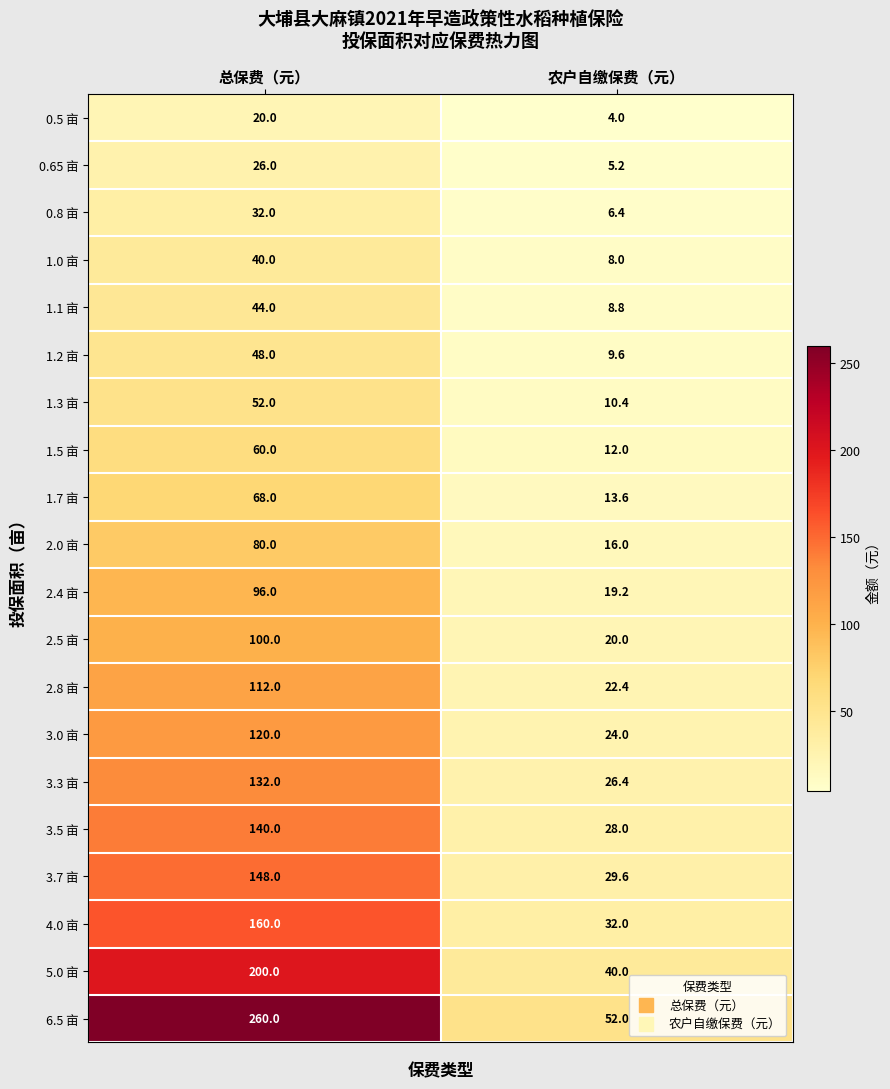

What is the greatest value displayed?

260.0